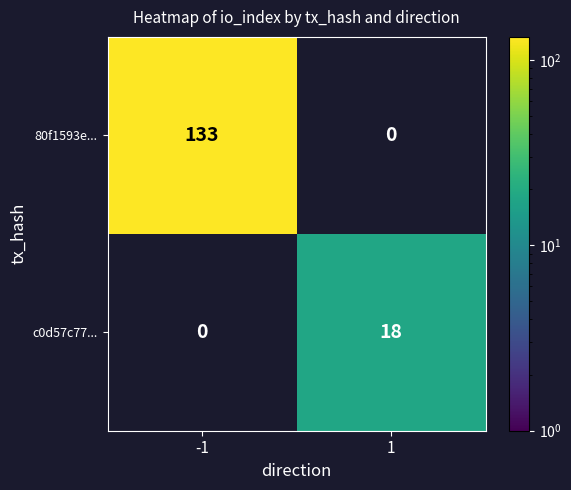

At which category is the sum across all series the highest?

-1